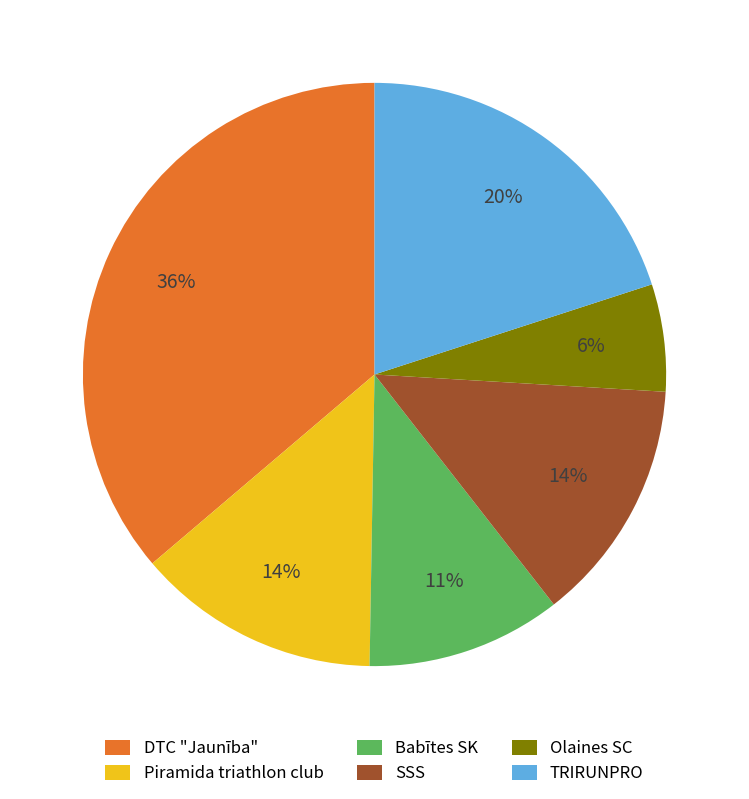

What is the largest slice in the pie chart?

DTC "Jaunība"